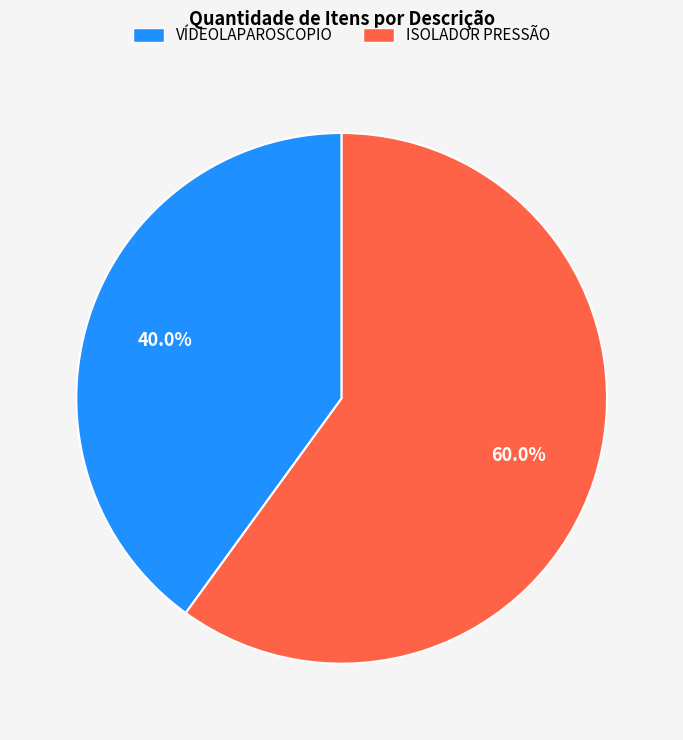

Is VÍDEOLAPAROSCOPIO the majority of the pie?

No